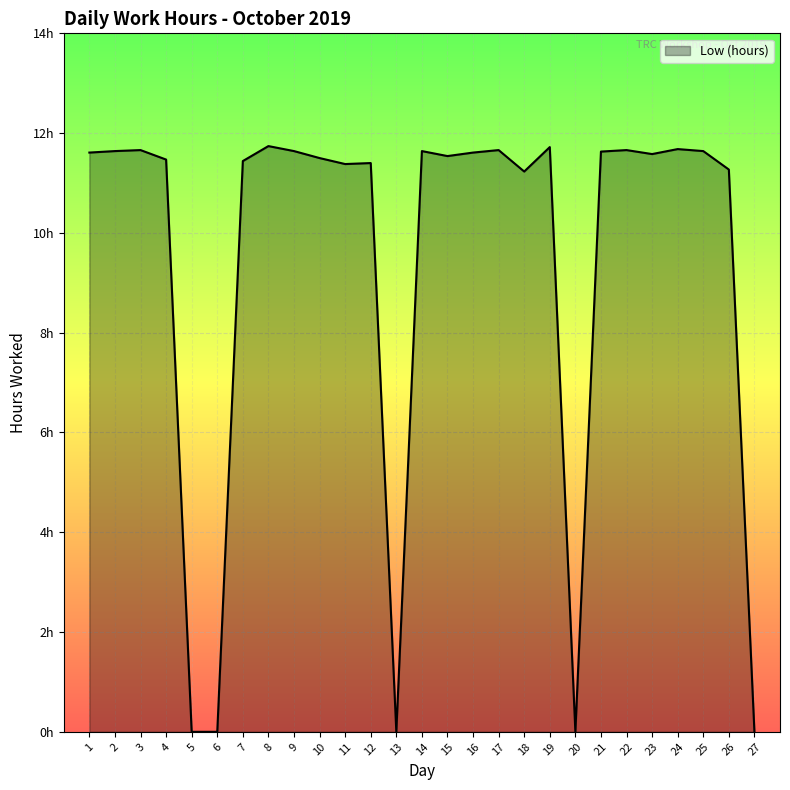

Which has a higher value, 11 or 5?

11